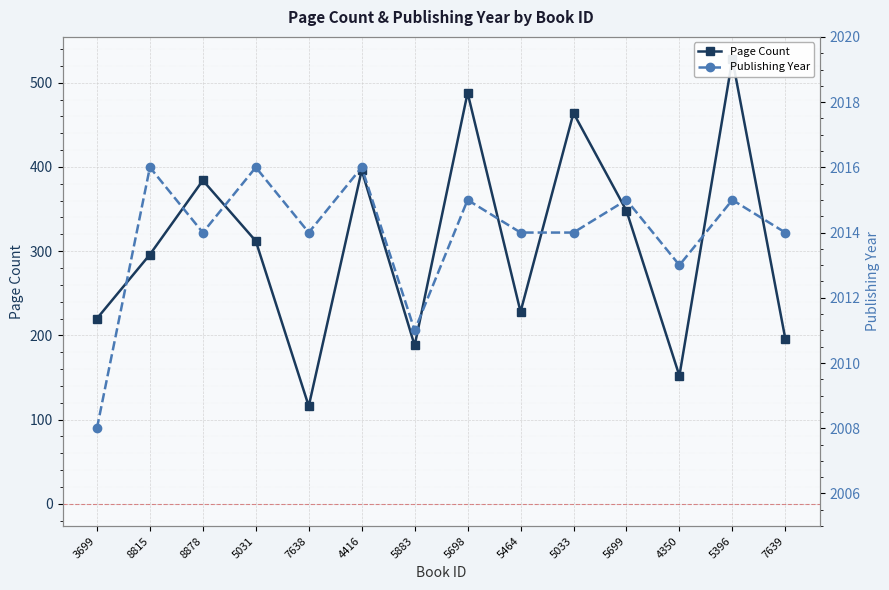

Between 3699 and 7638, which series saw the biggest shift?

Page Count